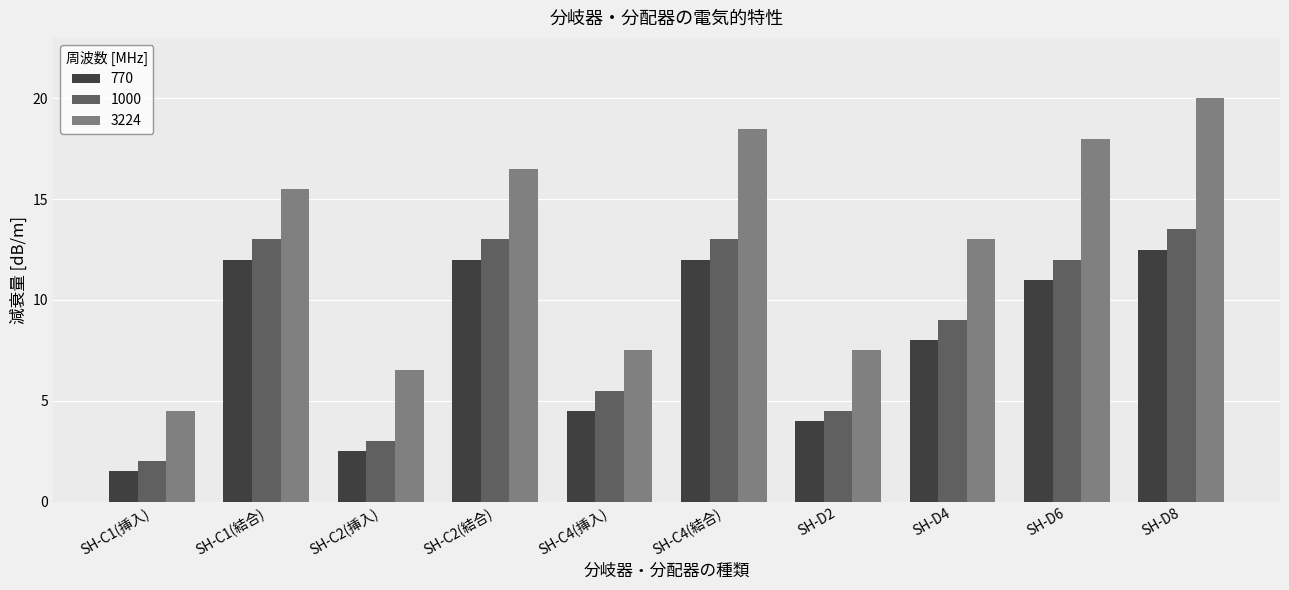

What position from the left is SH-C2(結合)?

4